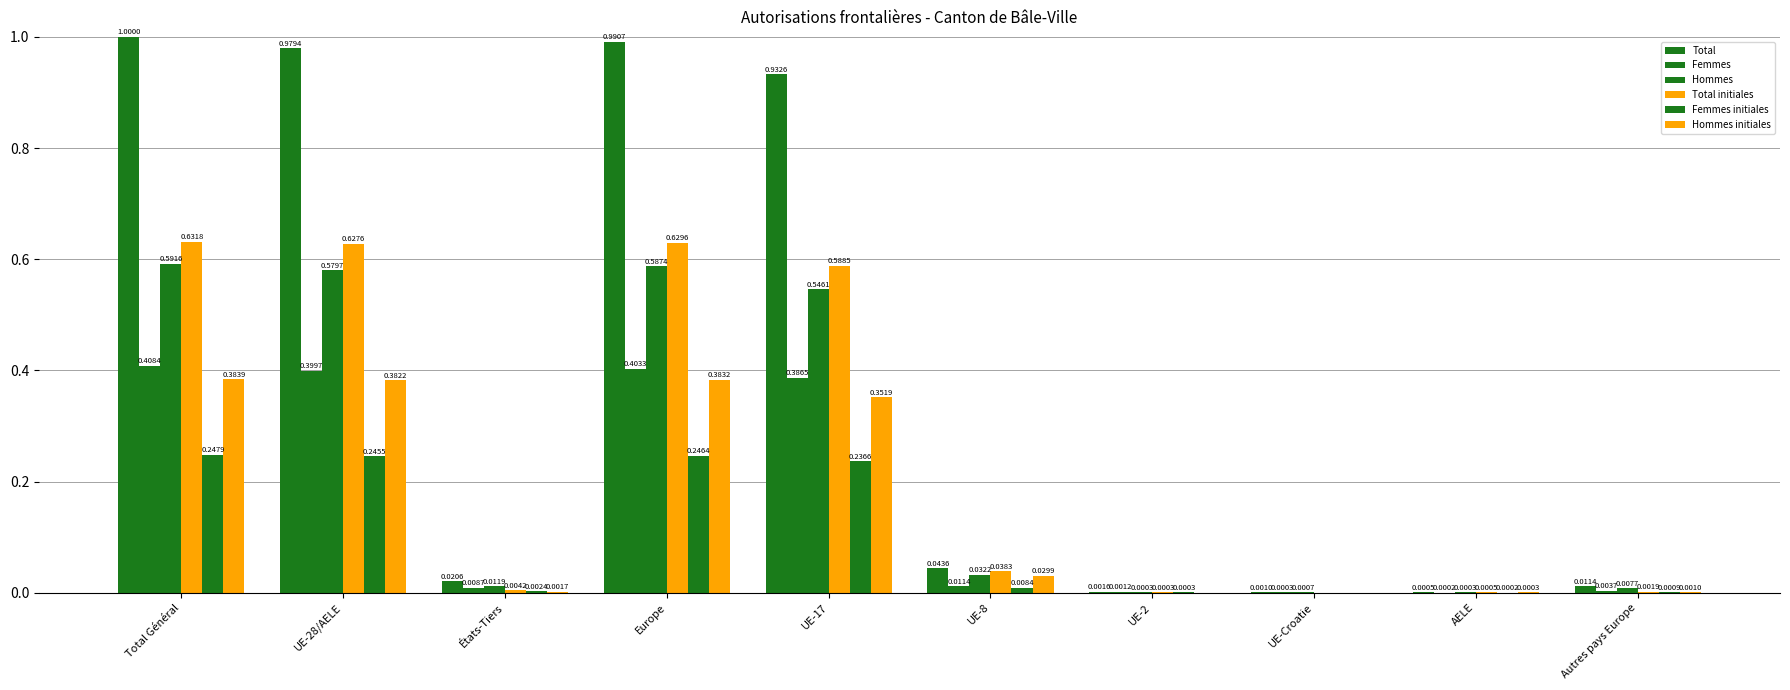

Reading left to right, extract all data points from this chart.

Total: 1.0	1.0	0.0	1.0	0.9	0.0	0.0	0.0	0.0	0.0
Femmes: 0.4	0.4	0.0	0.4	0.4	0.0	0.0	0.0	0.0	0.0
Hommes: 0.6	0.6	0.0	0.6	0.5	0.0	0.0	0.0	0.0	0.0
Total initiales: 0.6	0.6	0.0	0.6	0.6	0.0	0.0	0.0	0.0	0.0
Femmes initiales: 0.2	0.2	0.0	0.2	0.2	0.0	0.0	0.0	0.0	0.0
Hommes initiales: 0.4	0.4	0.0	0.4	0.4	0.0	0.0	0.0	0.0	0.0